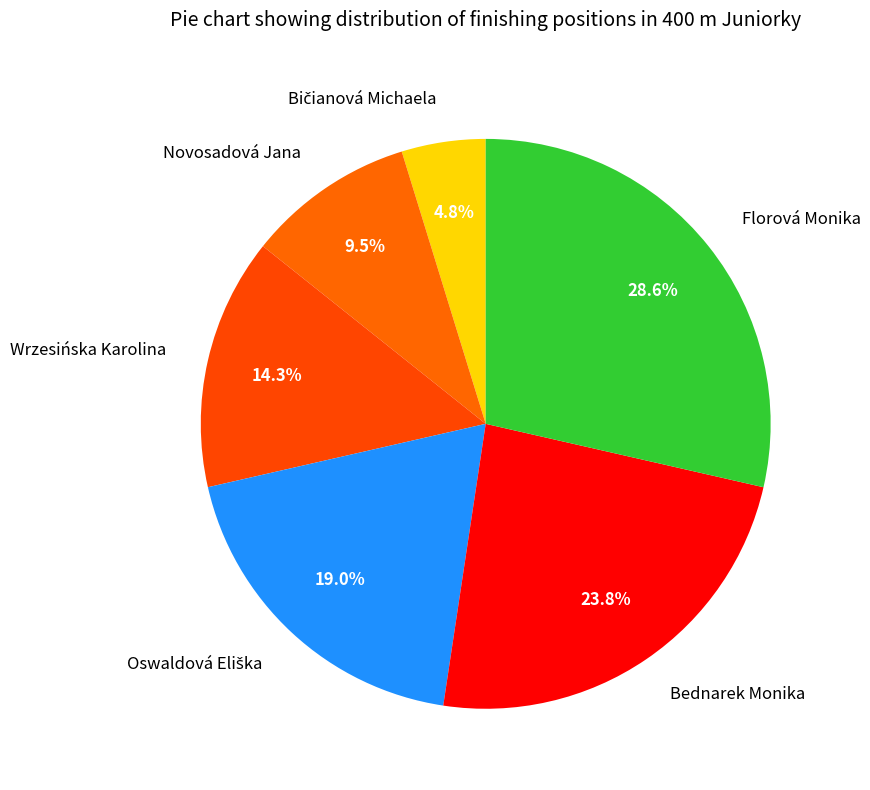

Does any single category account for the majority?

No